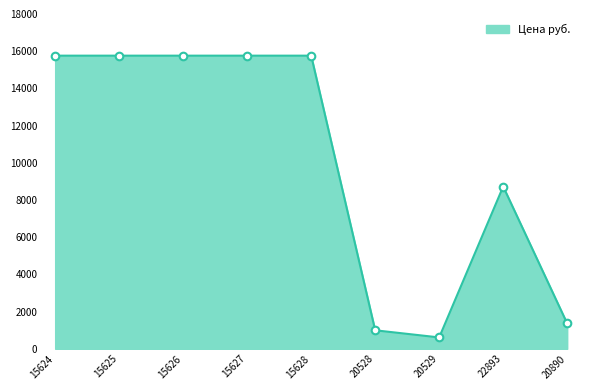

What is the change in value from 15624 to 20528?

-14765